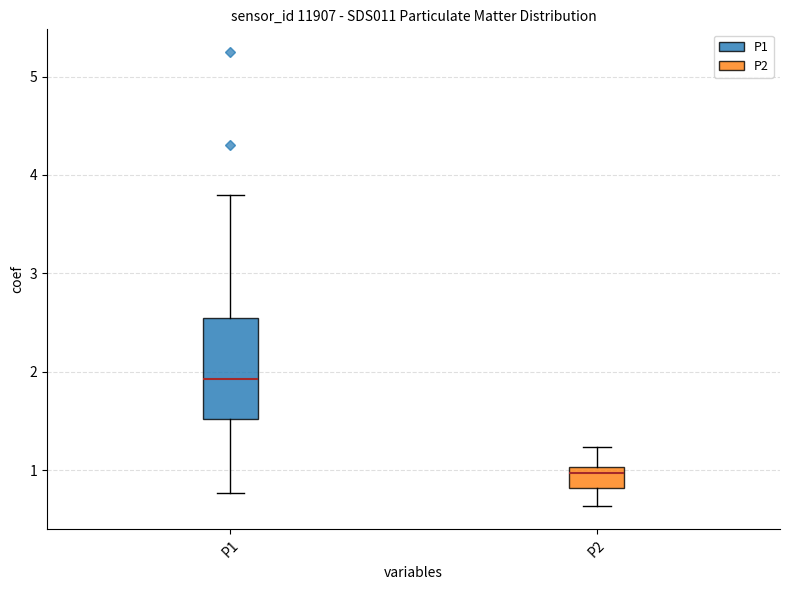

Which box has the highest median line?

P1